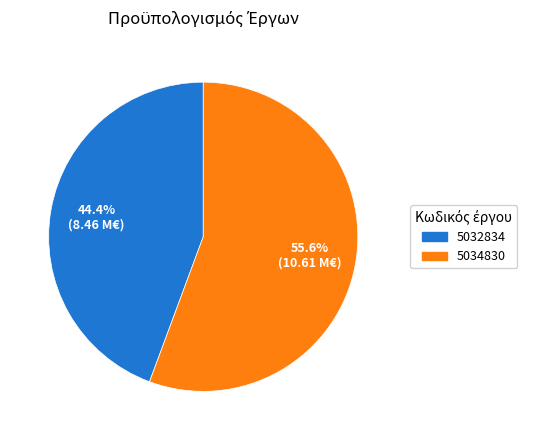

How many slices are in this pie chart?

2